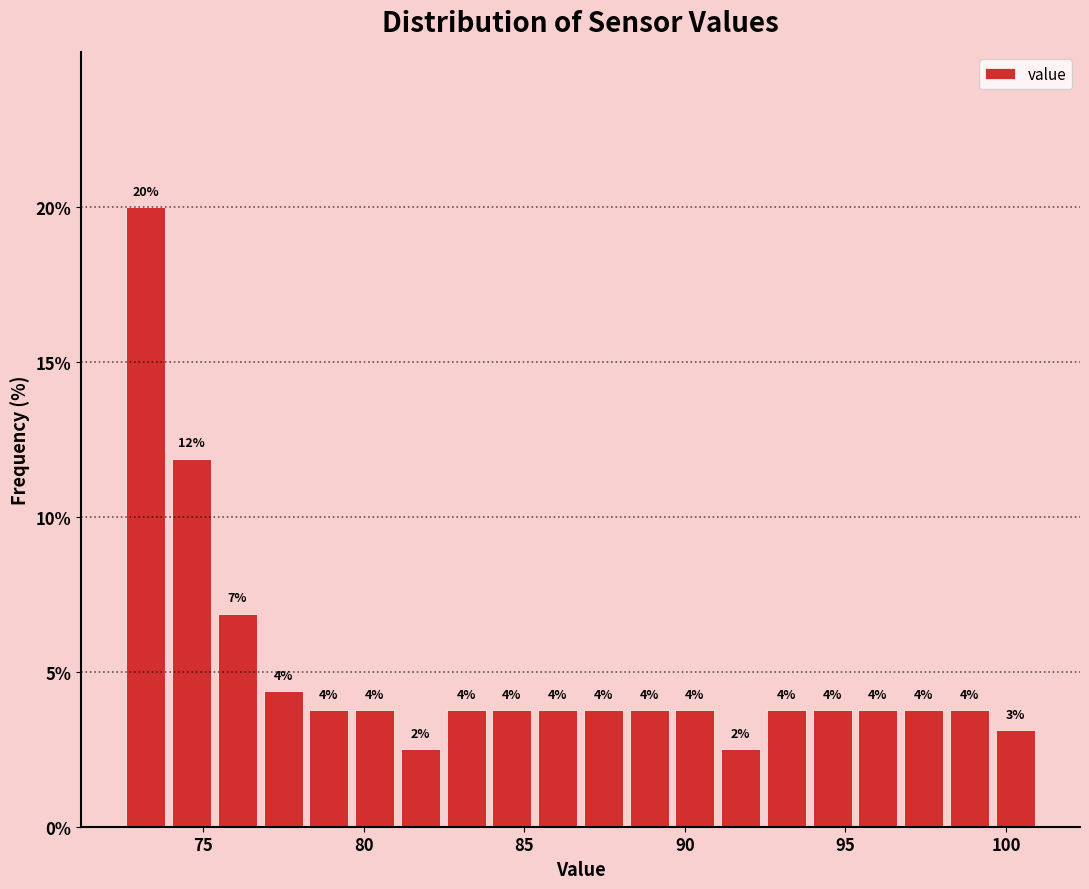

Read against the x-axis, roughly where is the centre of the tallest bar?

73.0